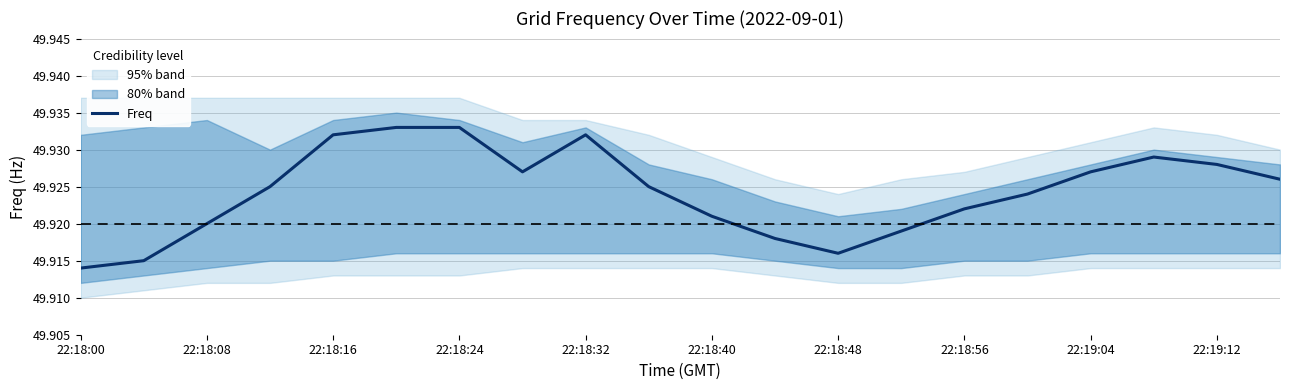

Is it true that Freq equals 33.0 at 22:18:48?

False